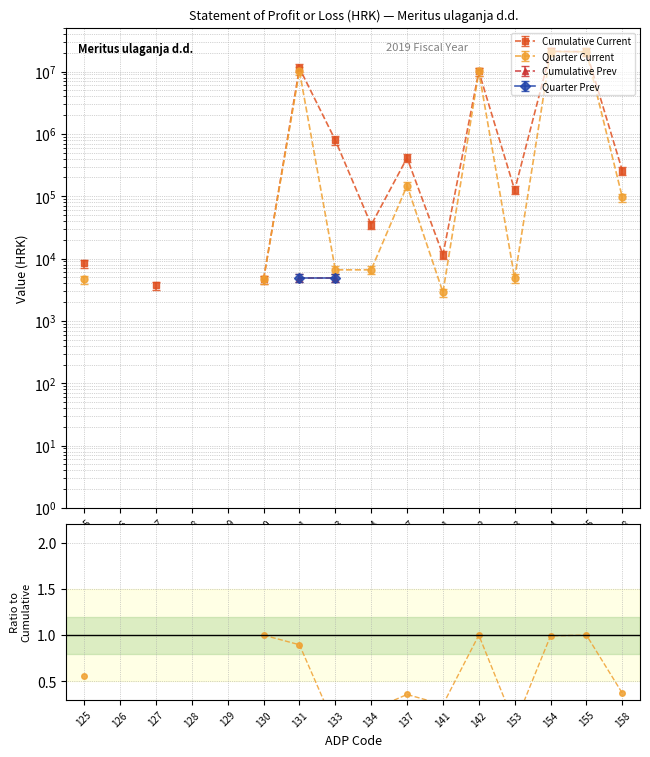

Is this an area chart (filled region under the line)?

No